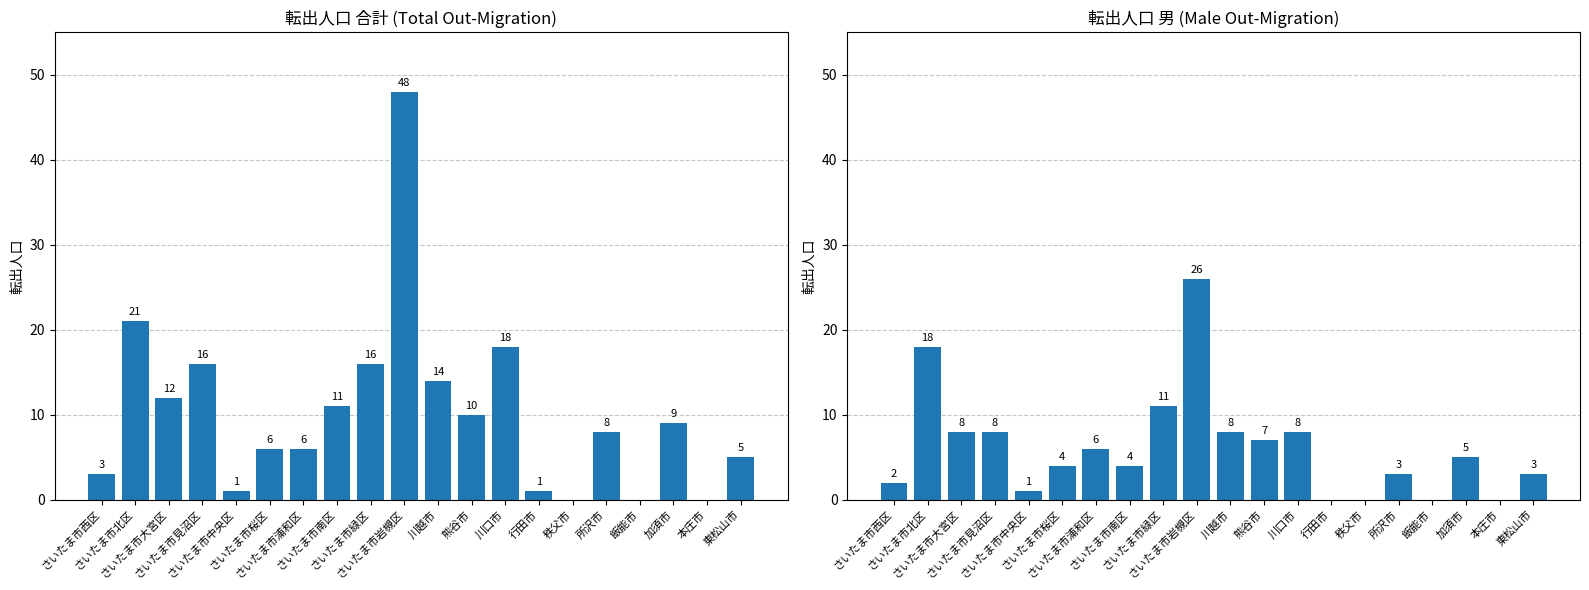

At how many categories does at least one series exceed 39?

1